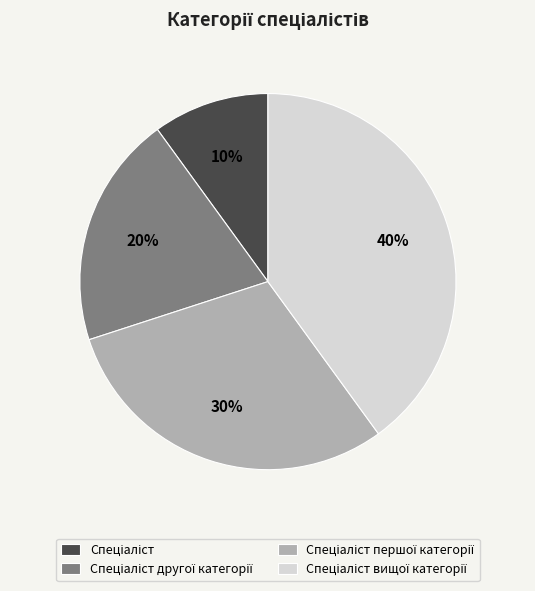

To the nearest percent, what is the difference between the largest and smallest slice percentages?

30%